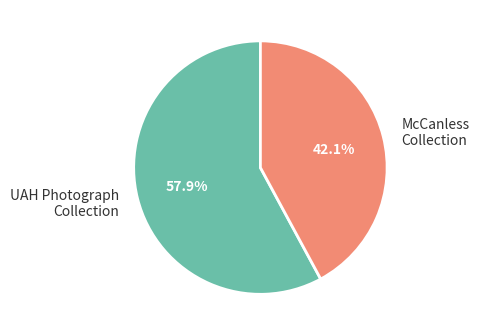

Is there any slice that represents more than half of the pie?

Yes